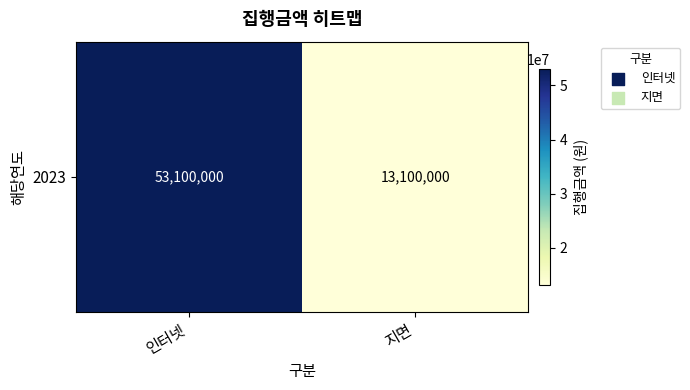

What is the sum of the values at 지면 and 인터넷?

66200000